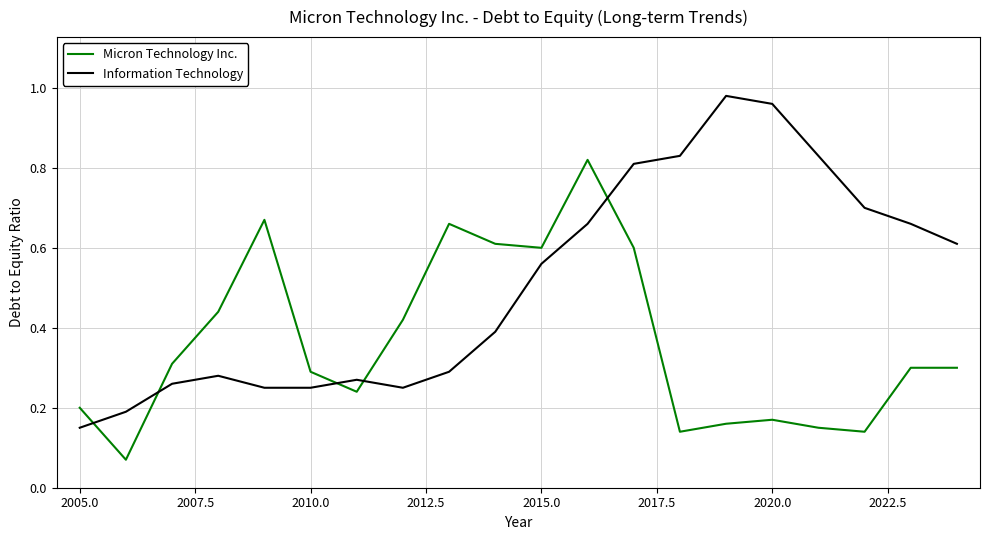

What is the average value of the Information Technology series?

0.5